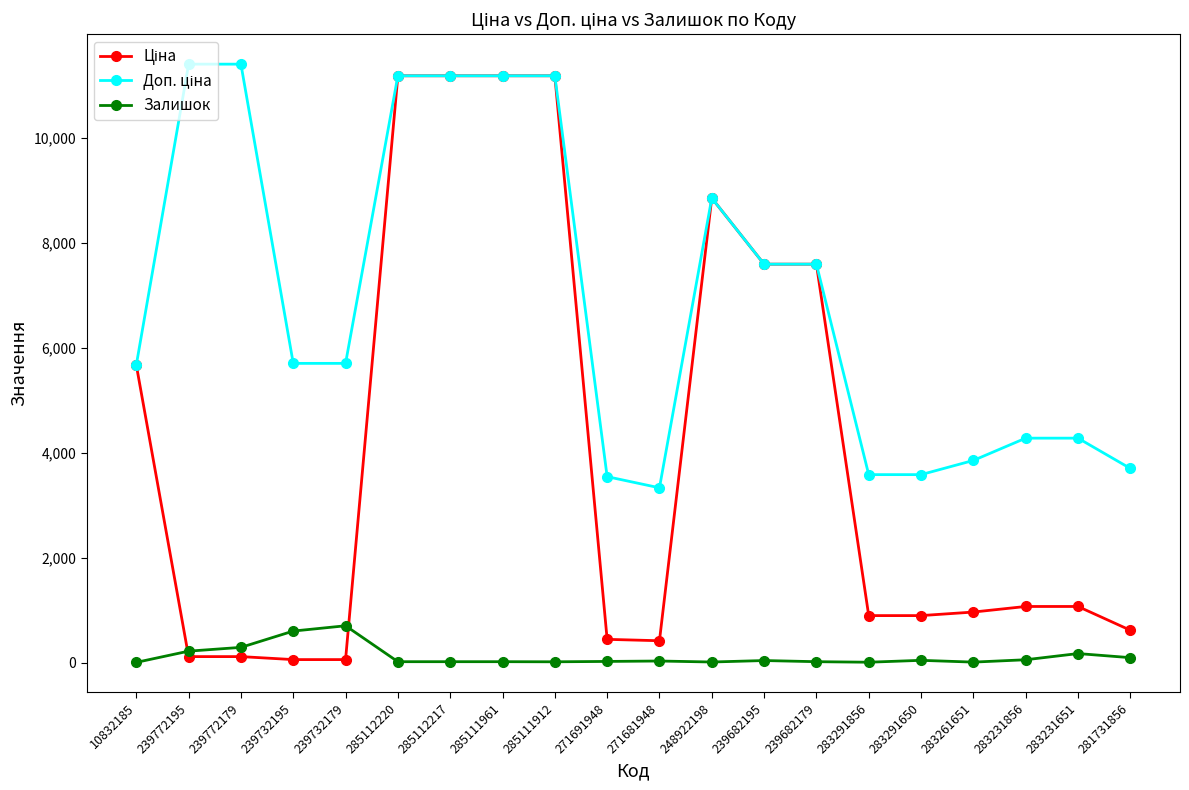

Where is Залишок nearest to the value 353?

239772179